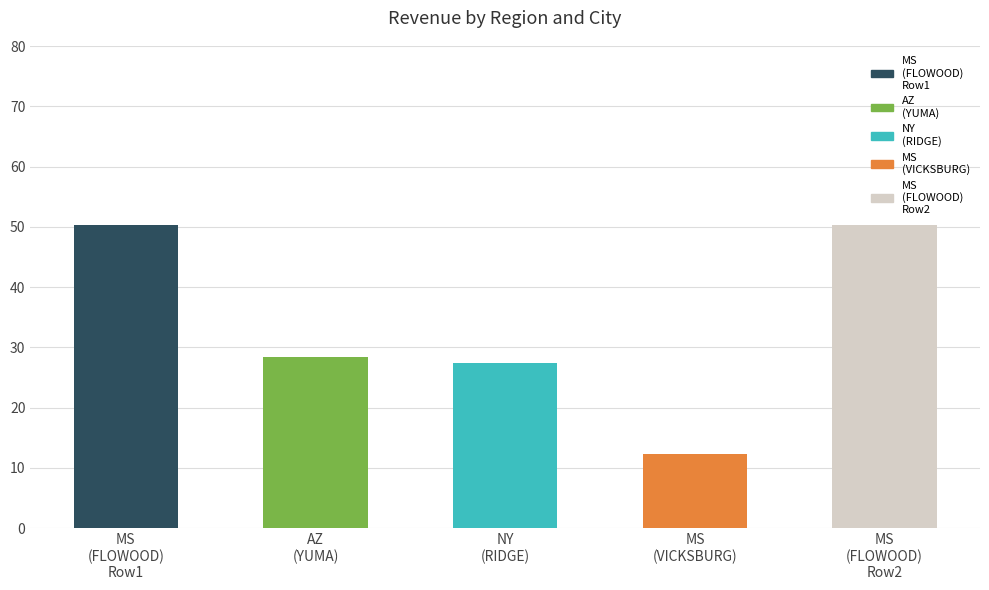

The chart shows a value of 39.7 at AZ (YUMA) 28.35. True or false?

False